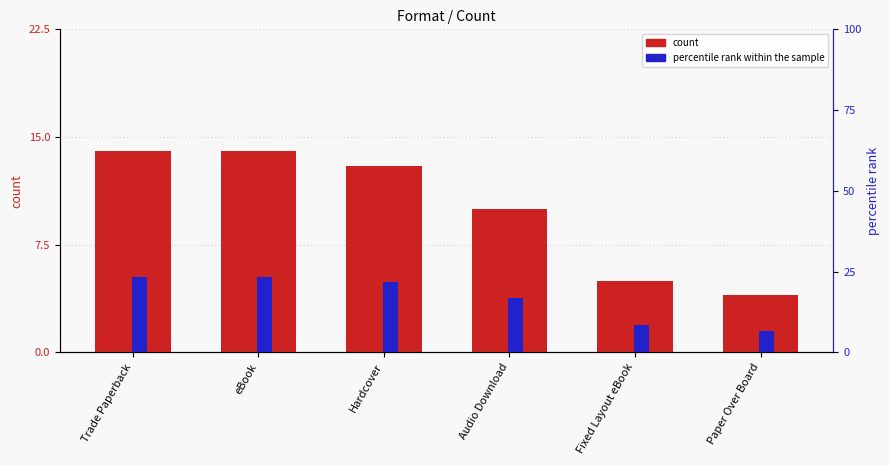

Does the chart contain any negative values?

No